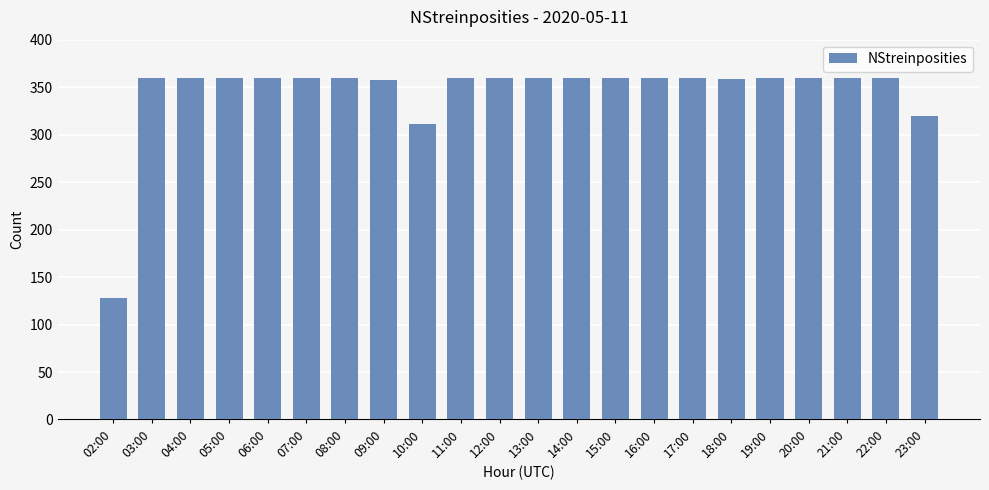

What is the difference between the second highest and minimum values?

232